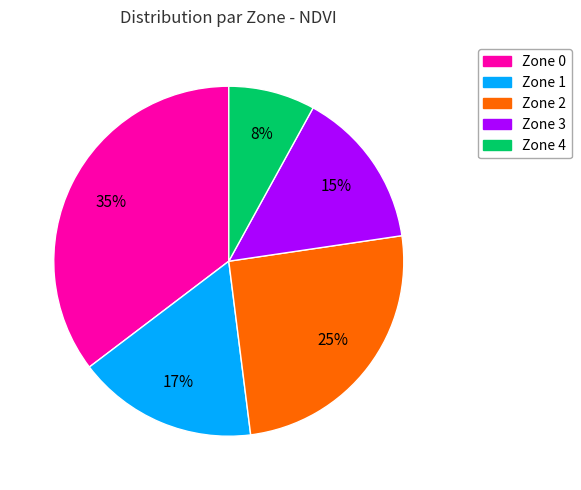

Rank the categories by value from highest to lowest.

Zone 0, Zone 2, Zone 1, Zone 3, Zone 4